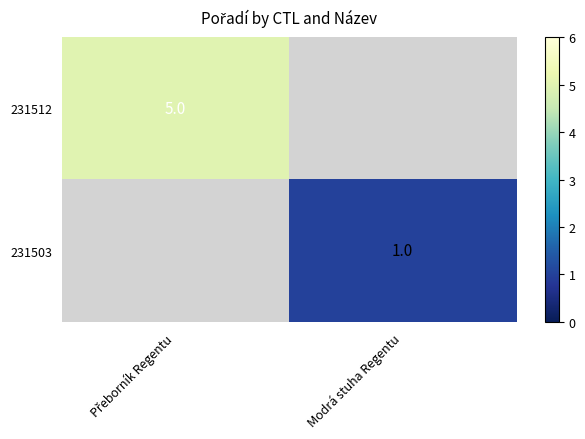

The 231503 series shows 1 at Modrá stuha Regentu. True or false?

True